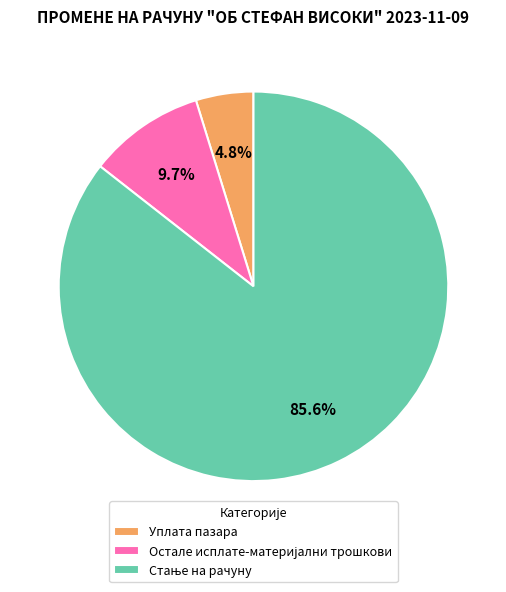

Is there any slice that represents more than half of the pie?

Yes